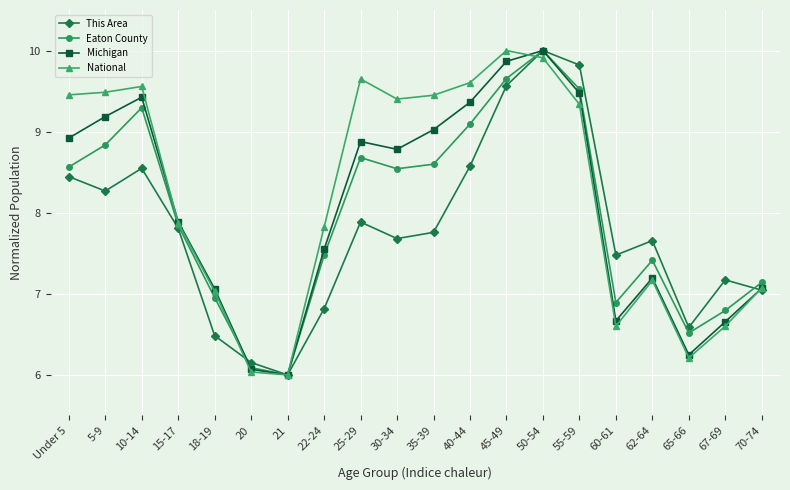

What is the difference between the maximum and minimum values in the Eaton County series?

4.0